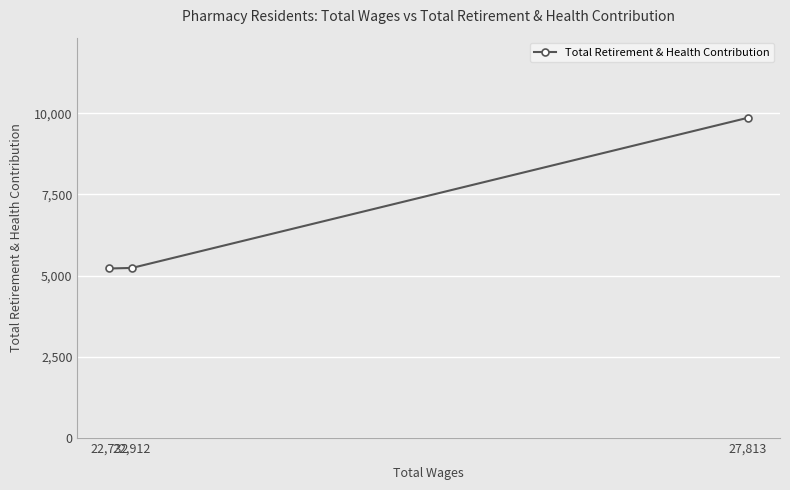

Where does the data first go above 5237?

27,813